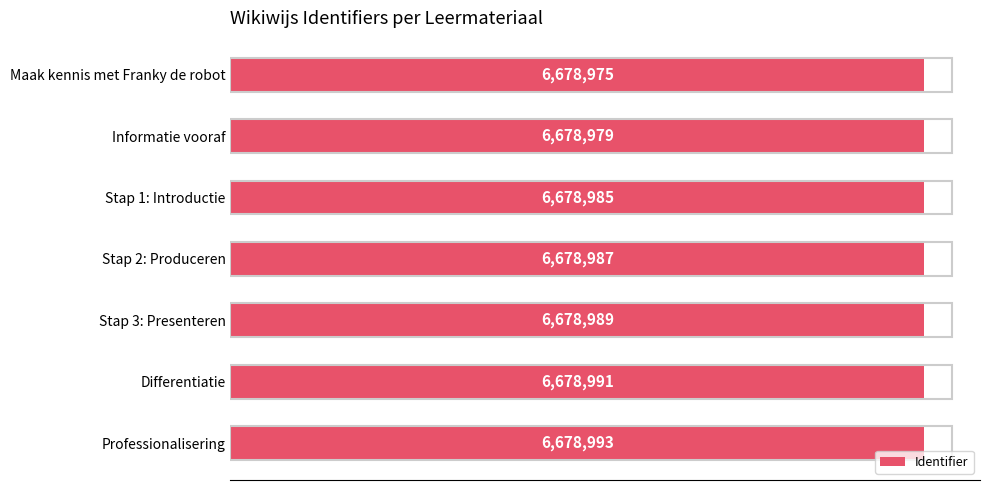

Which category has the highest value across all series?

Professionalisering